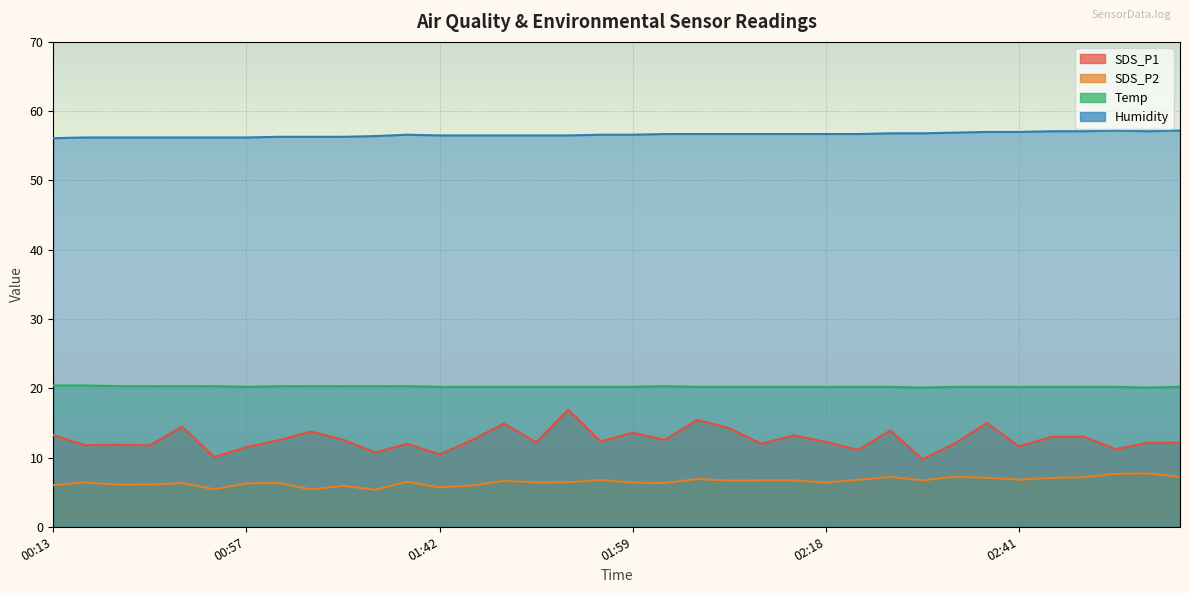

Which series has the widest spread of values?

SDS_P1